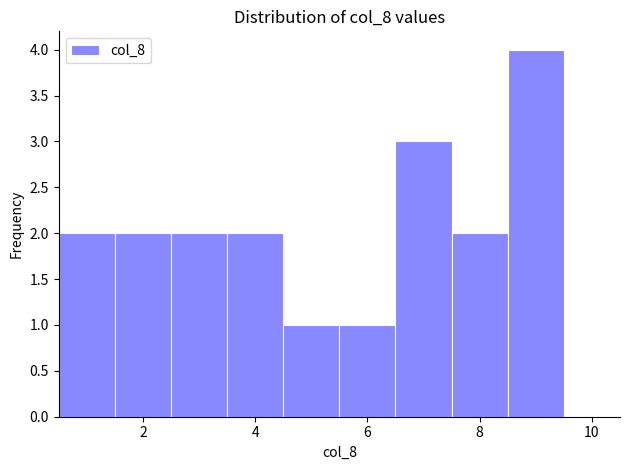

What is the height of the bar covering 1.5 to 2.5 on the x-axis? Neither the bar edges nor the heights are printed on the chart, so give them approximately, as read against the axes.

2